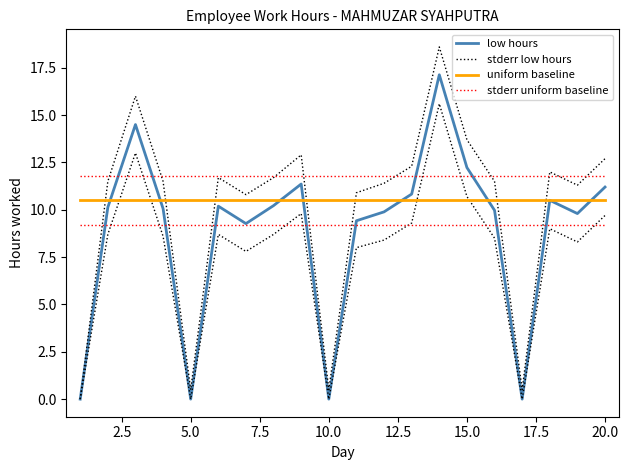

What are all the series names shown in the legend?

low hours, stderr low hours, uniform baseline, stderr uniform baseline